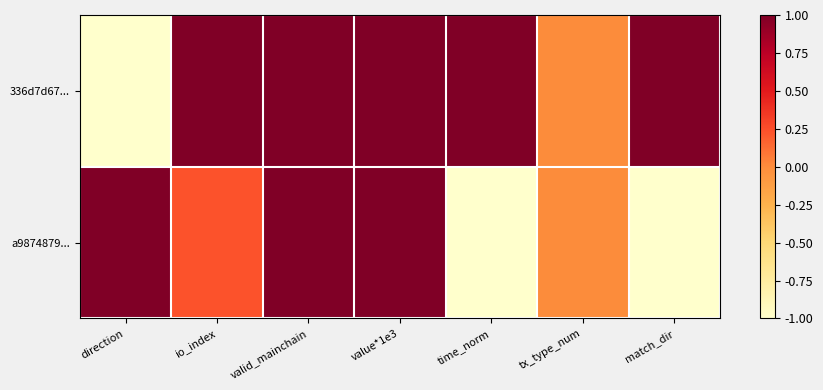

Rank the series by their maximum value, from lowest to highest.

336d7d67..., a9874879...